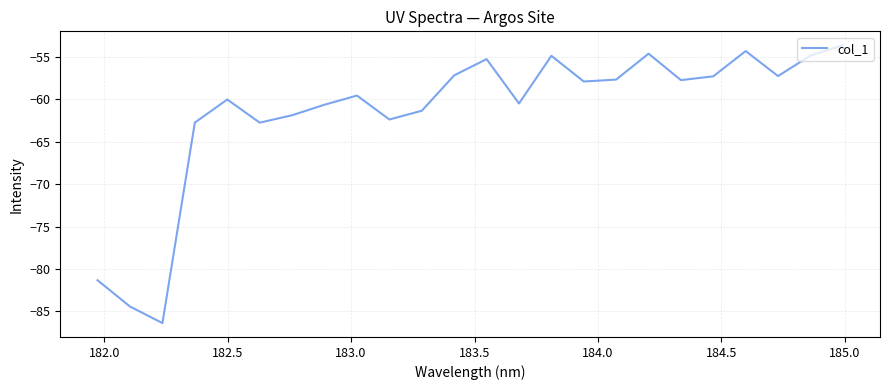

What is the smallest value displayed?

-86.4